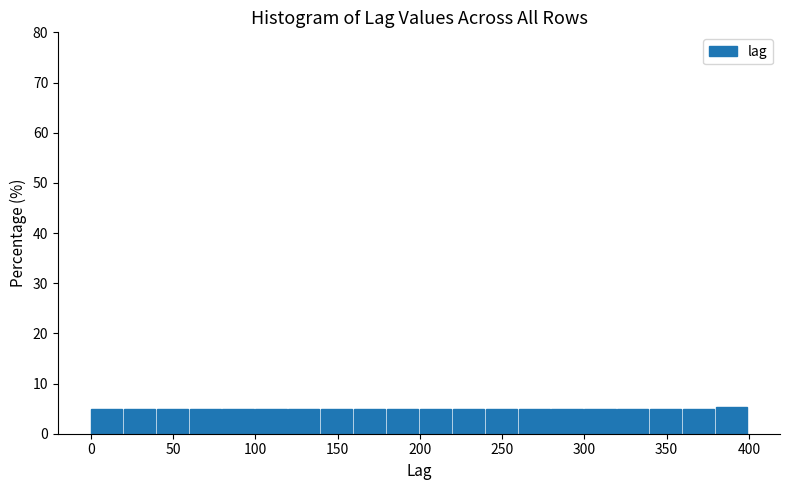

Reading left to right, transcribe this chart: for each bar, give the range it covers on the x-axis and its height. The values are not printed on the chart, so give them approximately, as read against the axis.

0 to 20: 5
20 to 40: 5
40 to 60: 5
60 to 80: 5
80 to 100: 5
100 to 120: 5
120 to 140: 5
140 to 160: 5
160 to 180: 5
180 to 200: 5
200 to 220: 5
220 to 240: 5
240 to 260: 5
260 to 280: 5
280 to 300: 5
300 to 320: 5
320 to 340: 5
340 to 360: 5
360 to 380: 5
380 to 400: 5